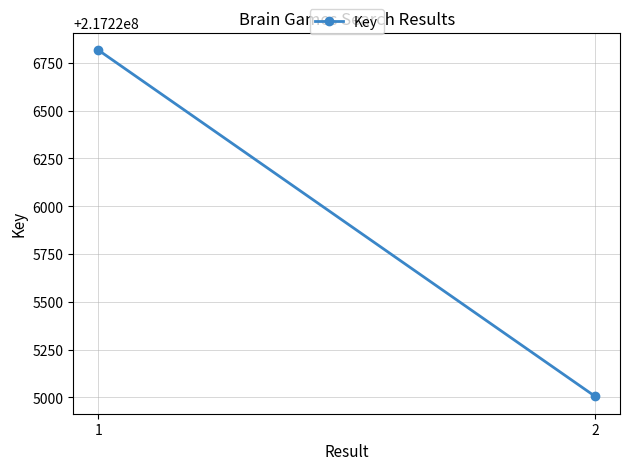

Reading left to right, transcribe all the data shown in this chart.

217226818	217225005